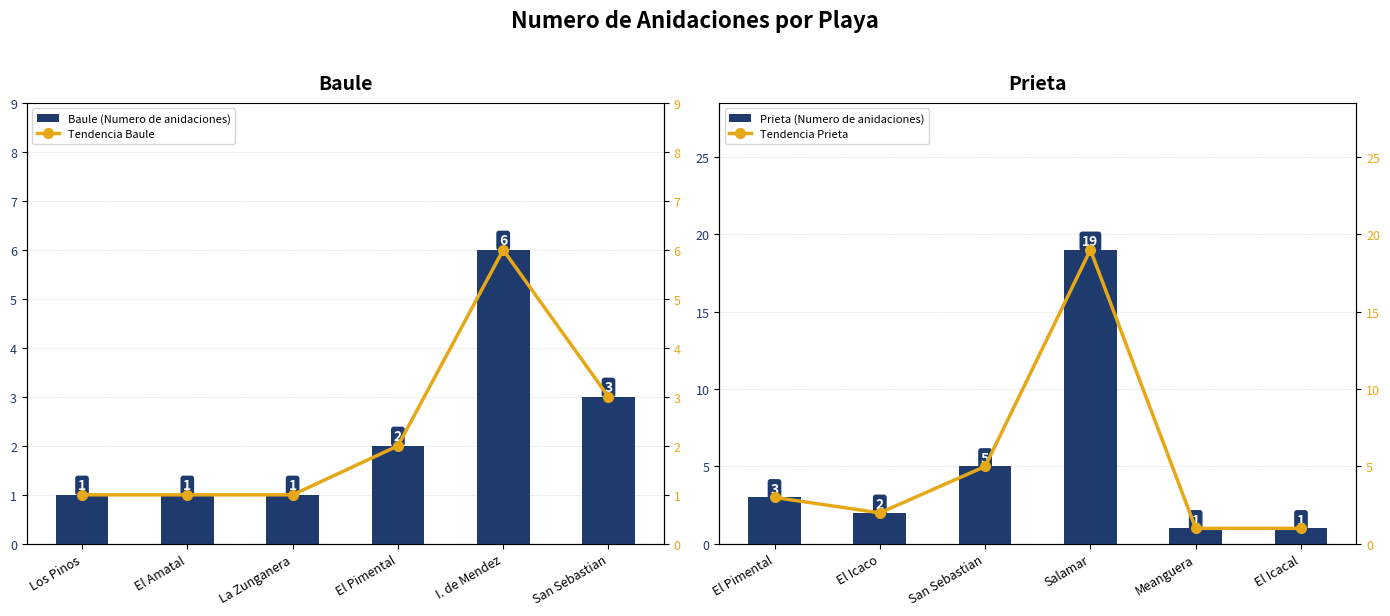

What is the highest value of the Baule (Numero de anidaciones) series?

6